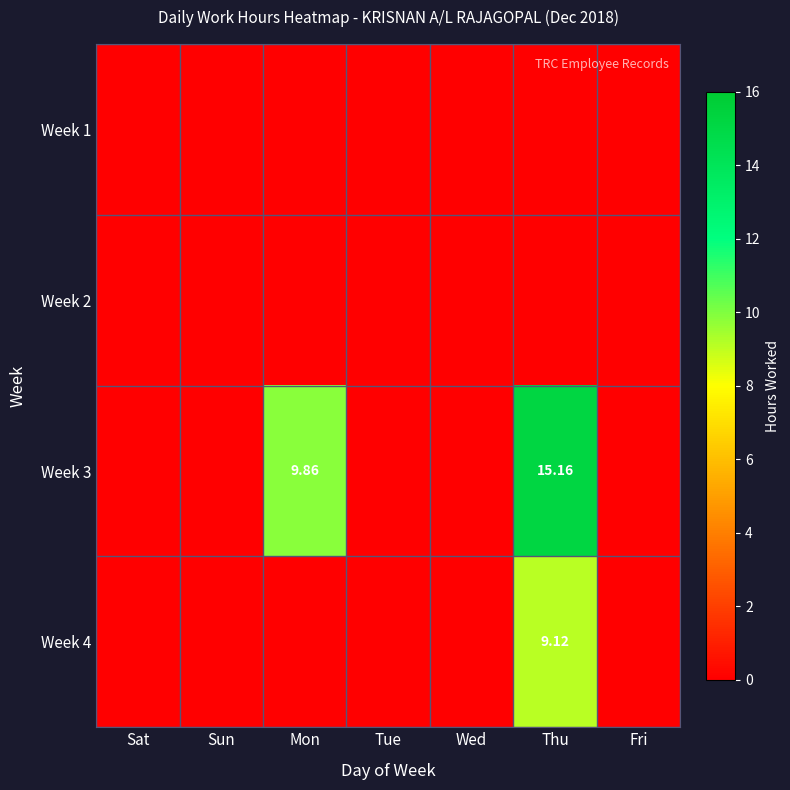

At how many categories does at least one series exceed 13?

1